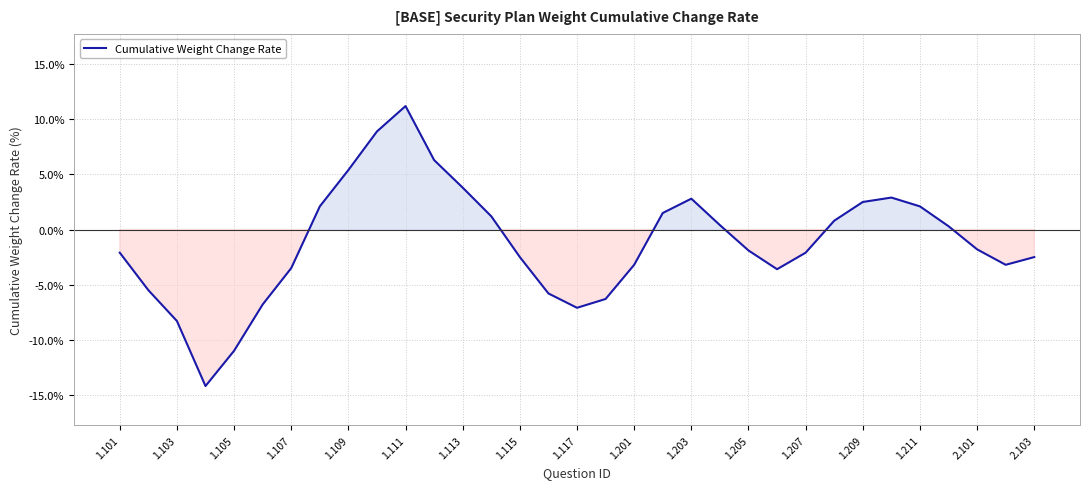

How many lines are shown in the chart?

1